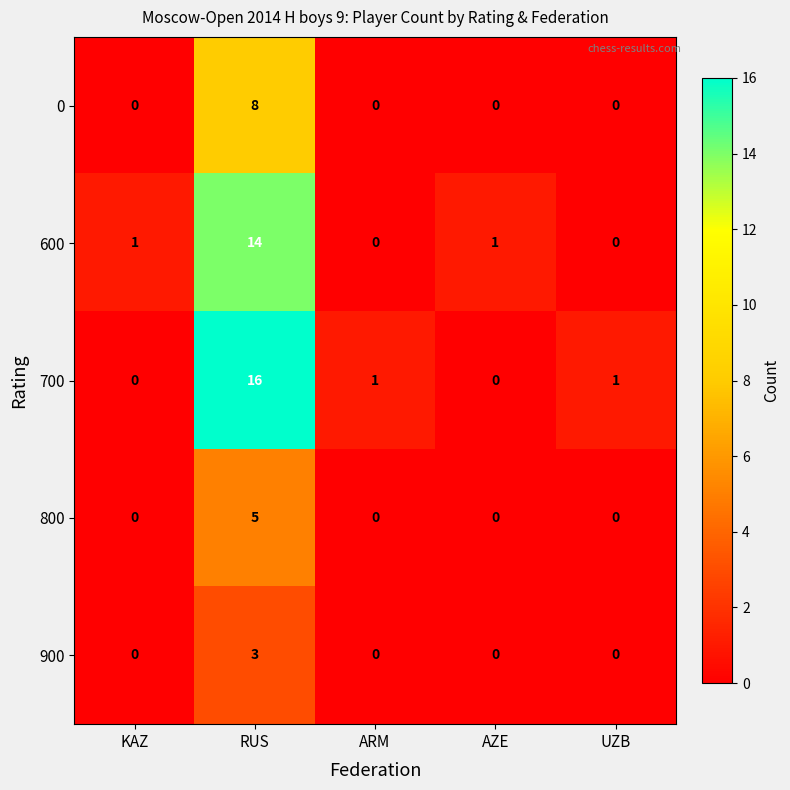

What is the difference between the highest and lowest values at KAZ?

1